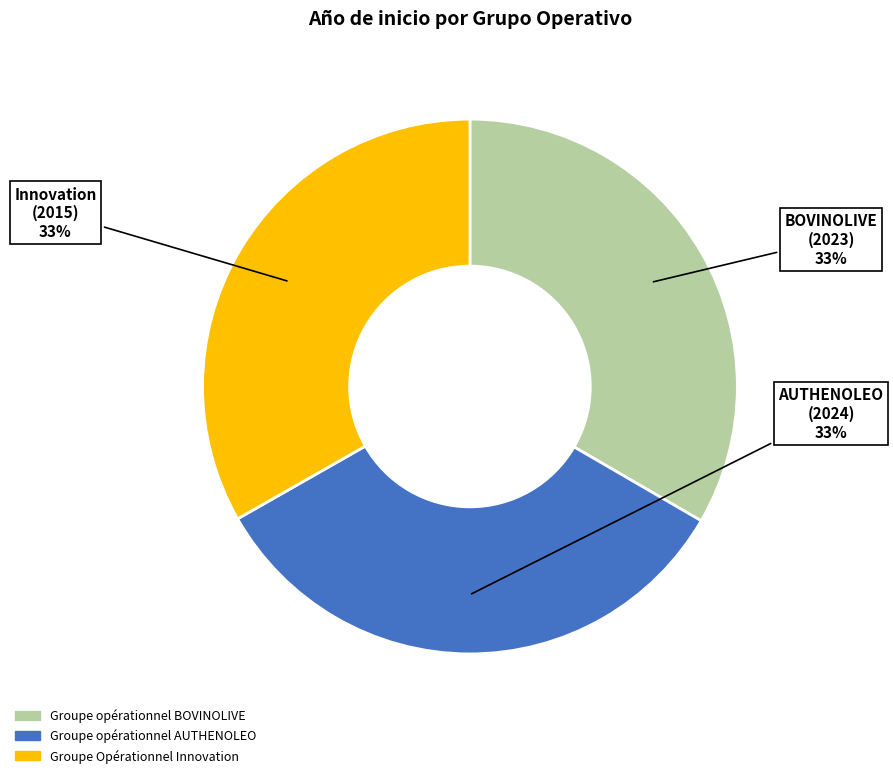

Combined, do Groupe opérationnel AUTHENOLEO and Groupe Opérationnel Innovation account for over 50%?

Yes